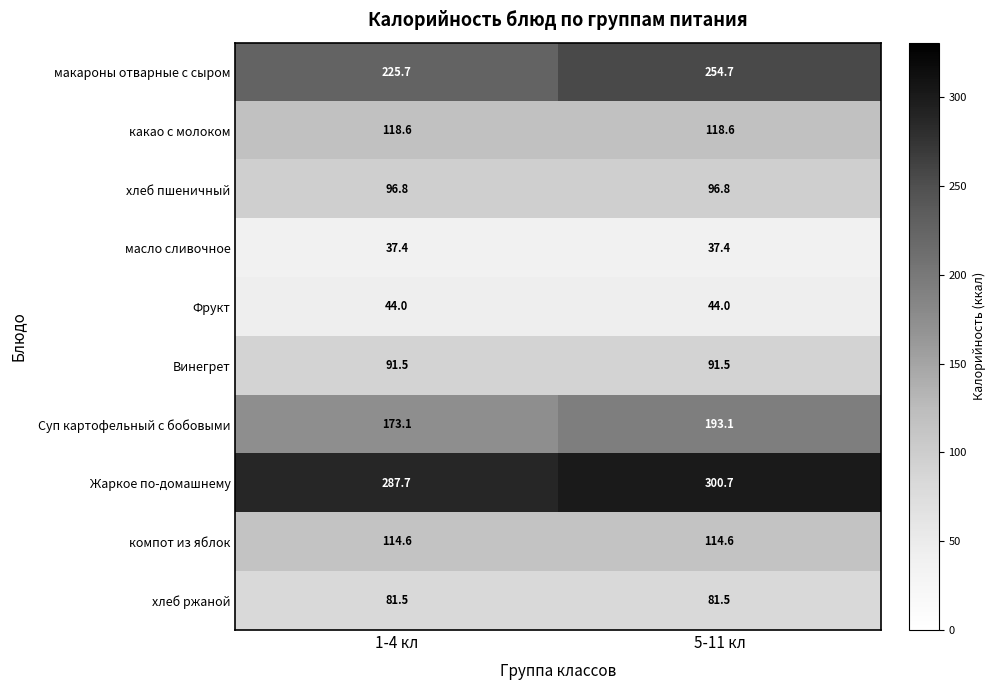

Reading right to left, list all the values displayed in this chart.

макароны отварные с сыром: 5-11 кл=254.7	1-4 кл=225.7
какао с молоком: 5-11 кл=118.6	1-4 кл=118.6
хлеб пшеничный: 5-11 кл=96.8	1-4 кл=96.8
масло сливочное: 5-11 кл=37.4	1-4 кл=37.4
Фрукт: 5-11 кл=44.0	1-4 кл=44.0
Винегрет: 5-11 кл=91.5	1-4 кл=91.5
Суп картофельный с бобовыми: 5-11 кл=193.1	1-4 кл=173.1
Жаркое по-домашнему: 5-11 кл=300.7	1-4 кл=287.7
компот из яблок: 5-11 кл=114.6	1-4 кл=114.6
хлеб ржаной: 5-11 кл=81.5	1-4 кл=81.5